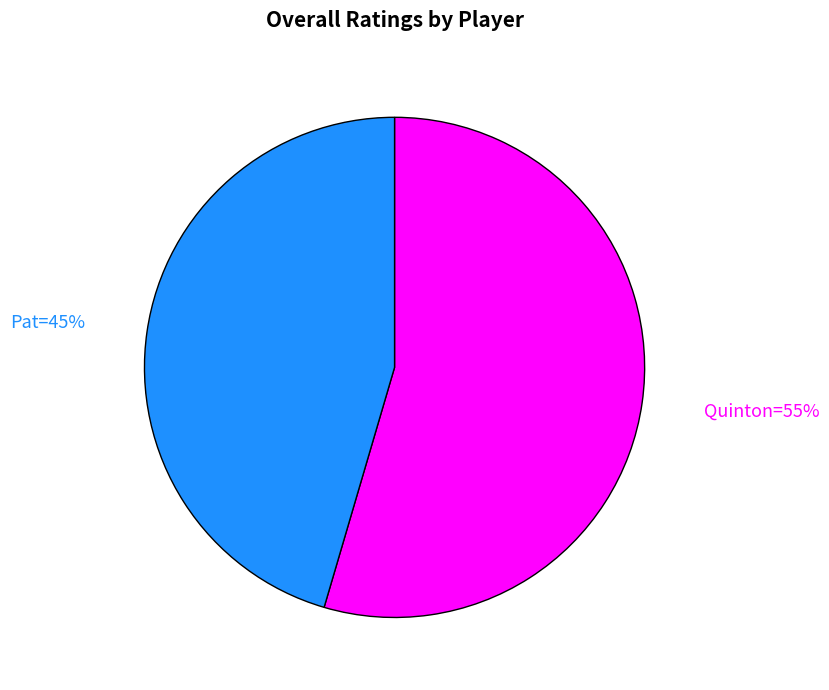

To the nearest percent, what is the average slice percentage?

50%